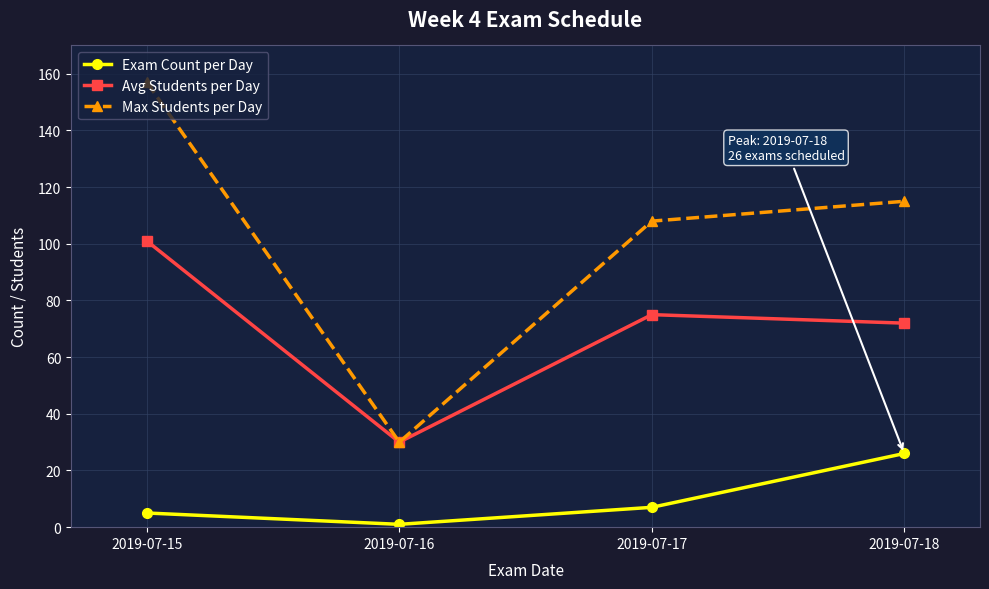

Reading right to left, list all the values displayed in this chart.

Exam Count per Day: 2019-07-18=26	2019-07-17=7	2019-07-16=1	2019-07-15=5
Avg Students per Day: 2019-07-18=72	2019-07-17=75	2019-07-16=30	2019-07-15=101
Max Students per Day: 2019-07-18=115	2019-07-17=108	2019-07-16=30	2019-07-15=157